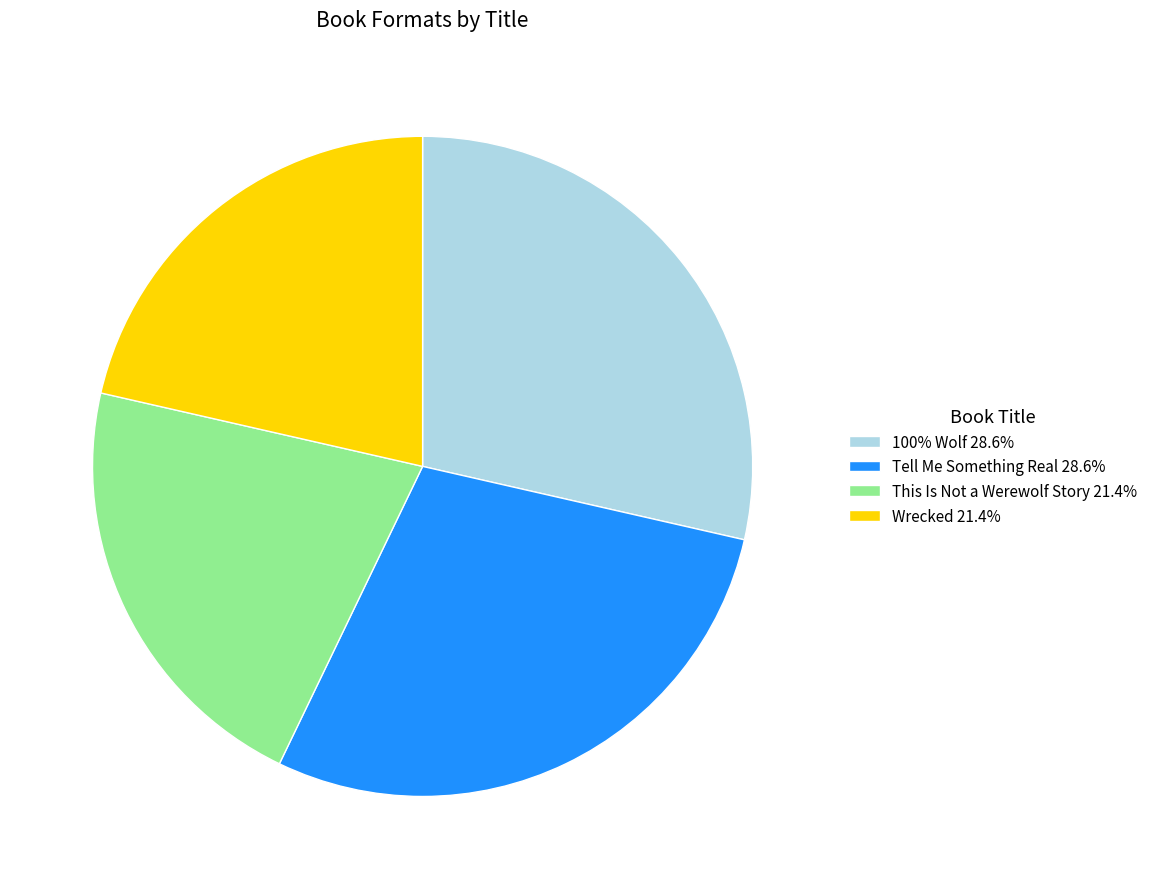

What is the ratio of the value at 100% Wolf to the value at This Is Not a Werewolf Story?

1.3